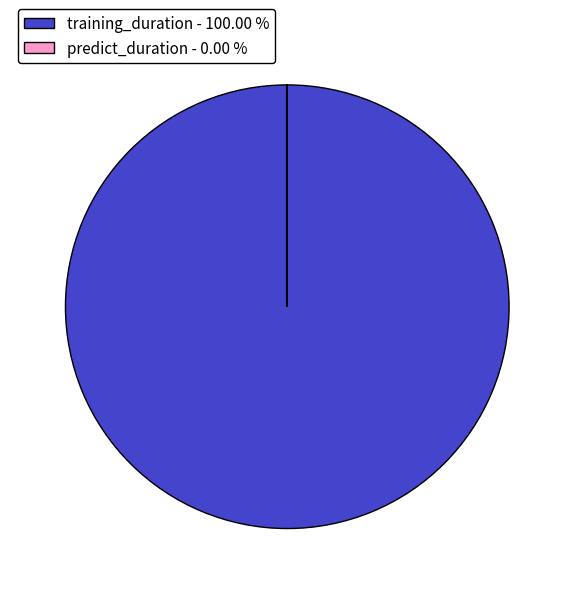

Is there any slice that represents more than half of the pie?

Yes